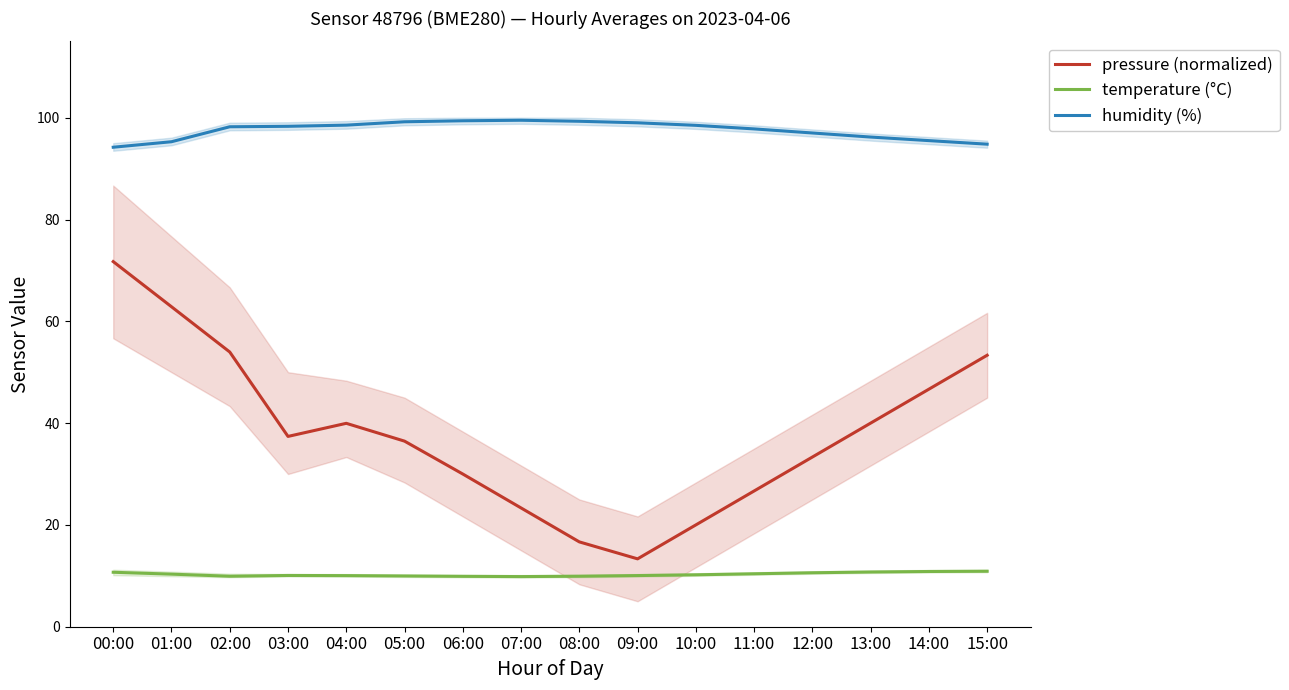

What are all the series names shown in the legend?

pressure (normalized), temperature (°C), humidity (%)